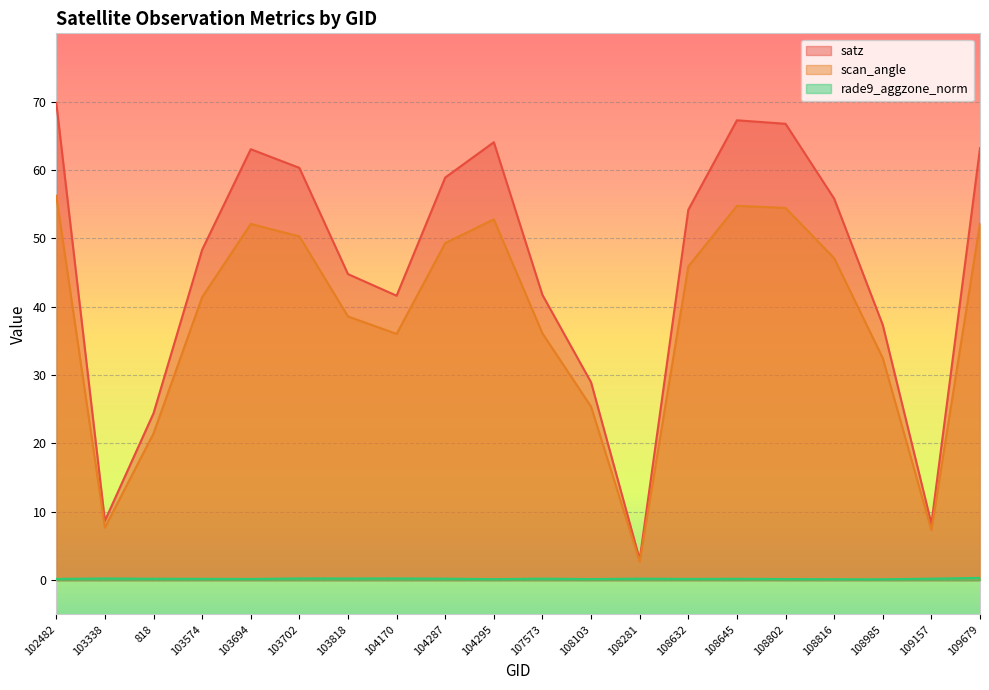

Which label corresponds to the smallest value in the chart?

108985